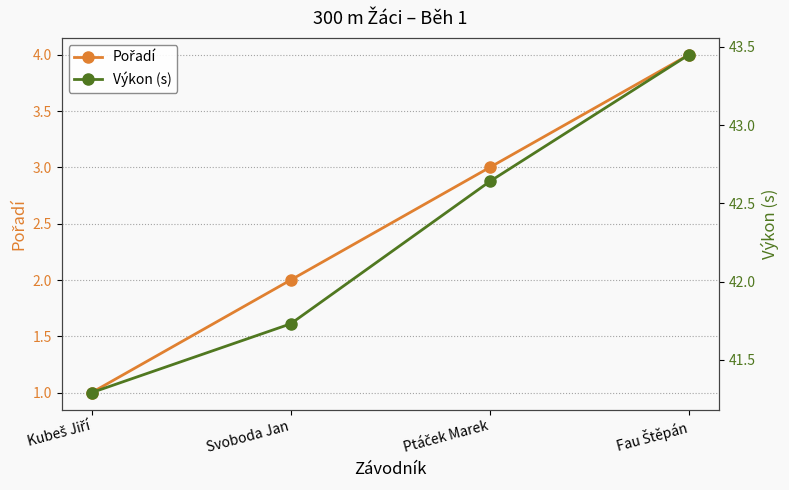

True or false: Výkon (s) and Pořadí intersect in this chart.

False